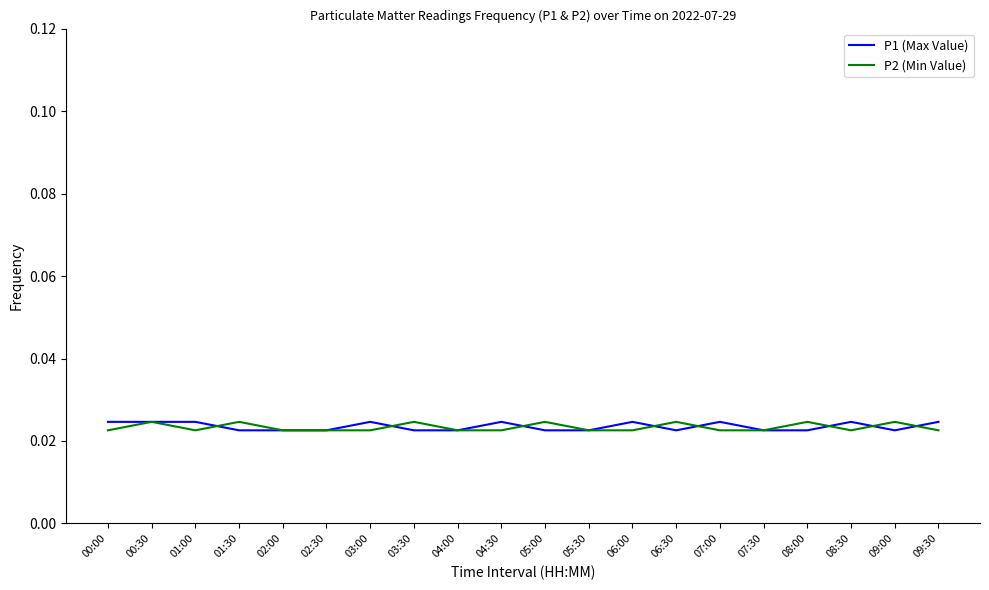

True or false: P2 (Min Value) has more than 1 points higher than both neighbors.

True